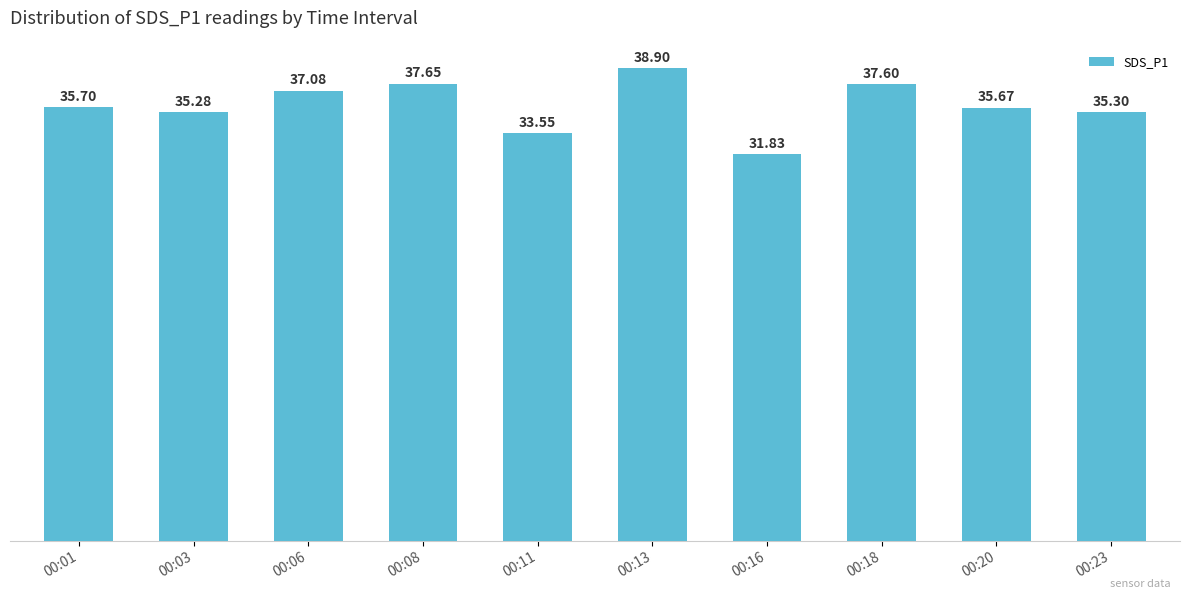

What is the sum of the values at 00:20 and 00:08?

73.3